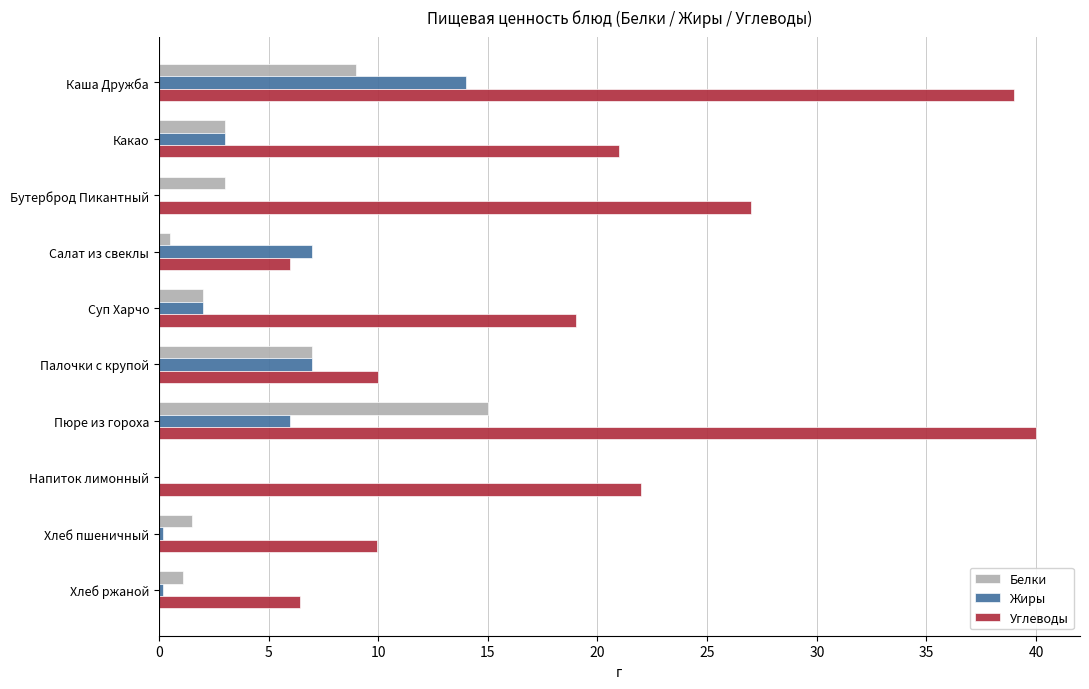

The value of Жиры at Салат из свеклы is 3.8. True or false?

False